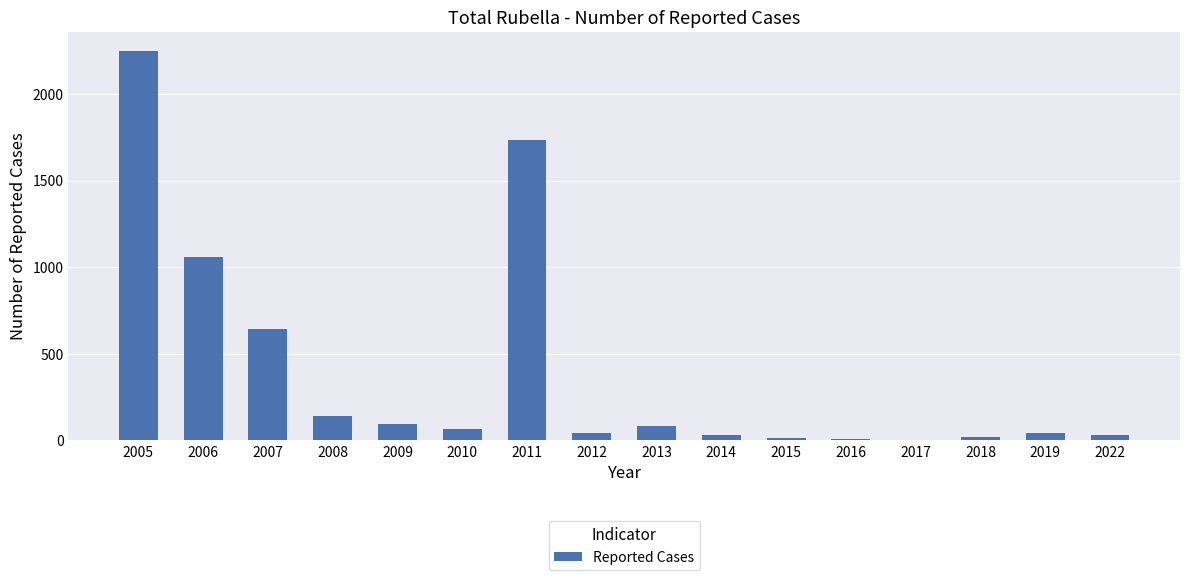

At which label is the value closest to 1123?

2006